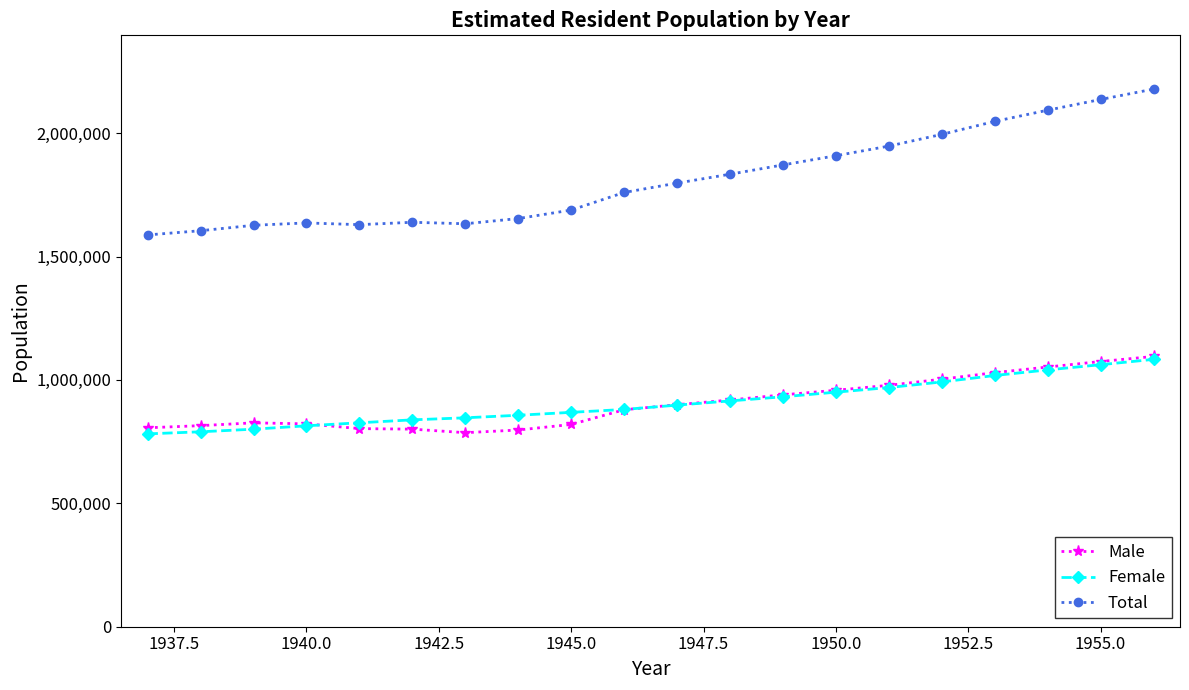

What is the value of the Male point at the 15th from the left?

978200